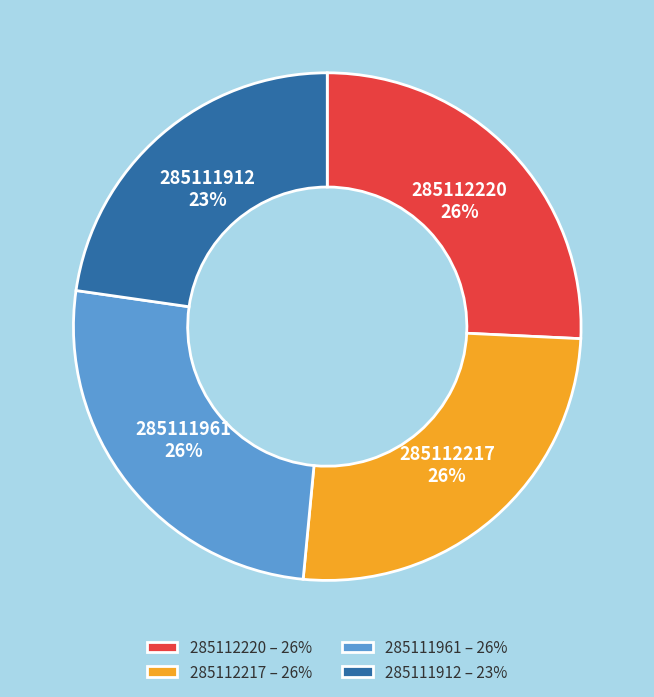

Which category has the smallest portion of the pie?

285111912